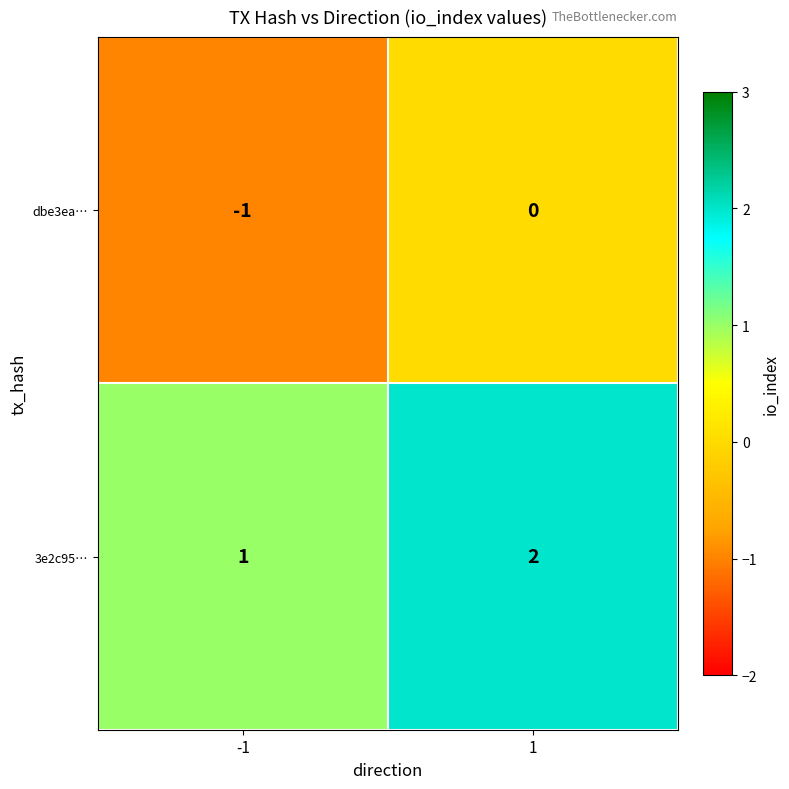

Rank the series by their average value, from highest to lowest.

3e2c95…, dbe3ea…